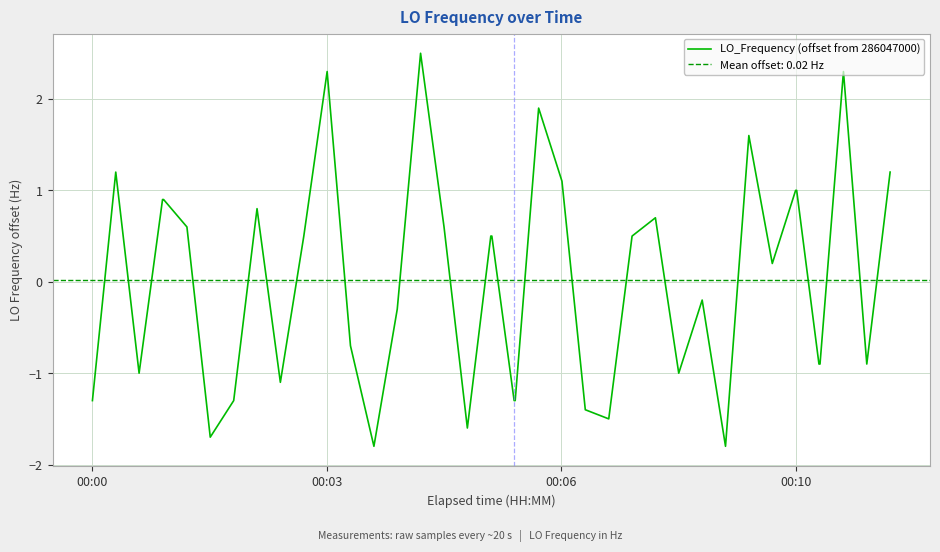

What is the highest value of the LO_Frequency (offset from 286047000) series?

2.5